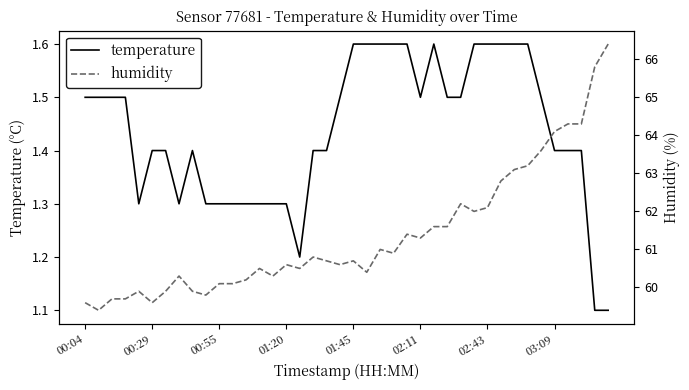

At 39, list the series in order from smallest to largest.

temperature, humidity